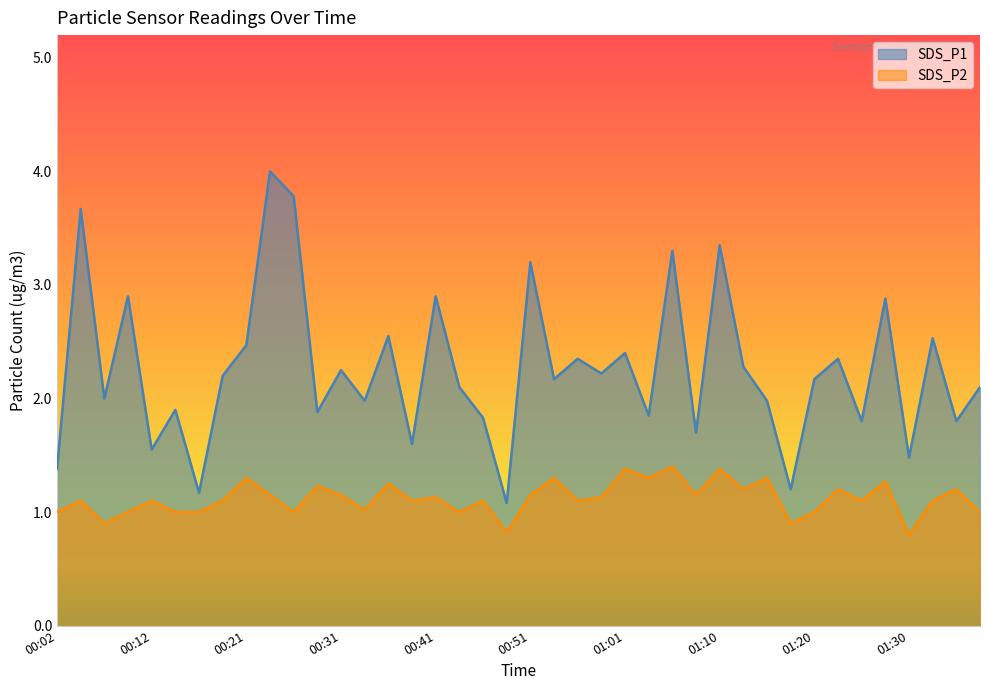

What is the label of the 4th point from the left?

00:09